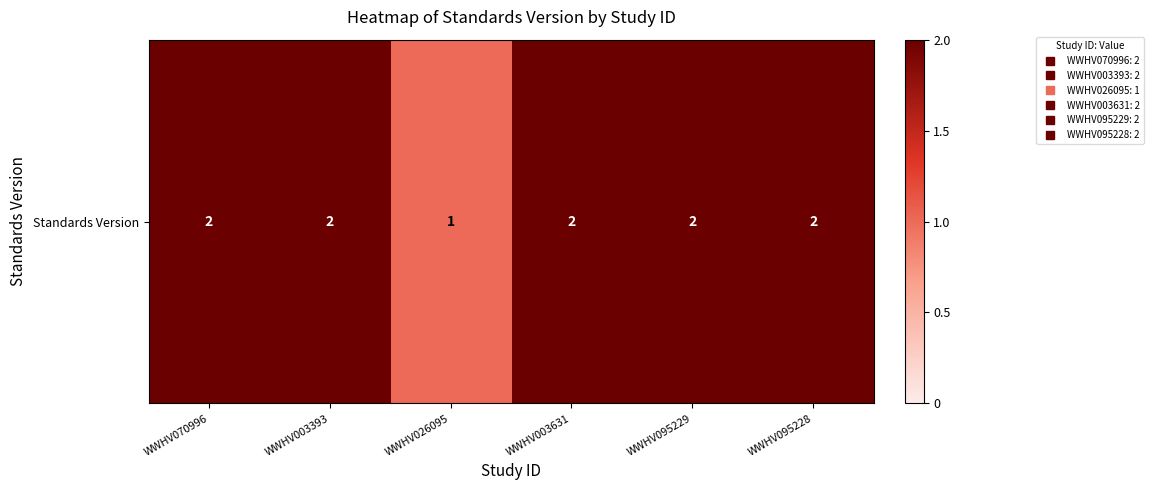

Rank the categories by value from highest to lowest.

WWHV070996, WWHV003393, WWHV003631, WWHV095229, WWHV095228, WWHV026095